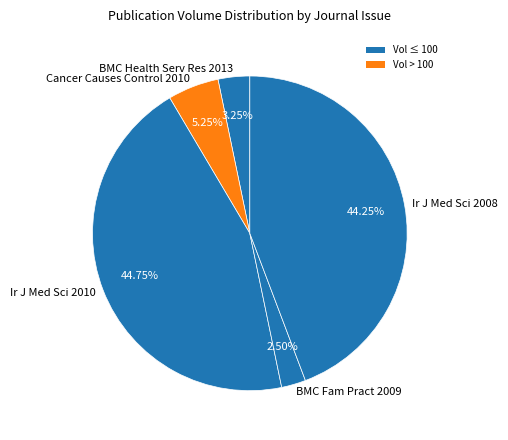

Is the sum of Cancer Causes Control 2010 and BMC Health Serv Res 2013 greater than half?

No